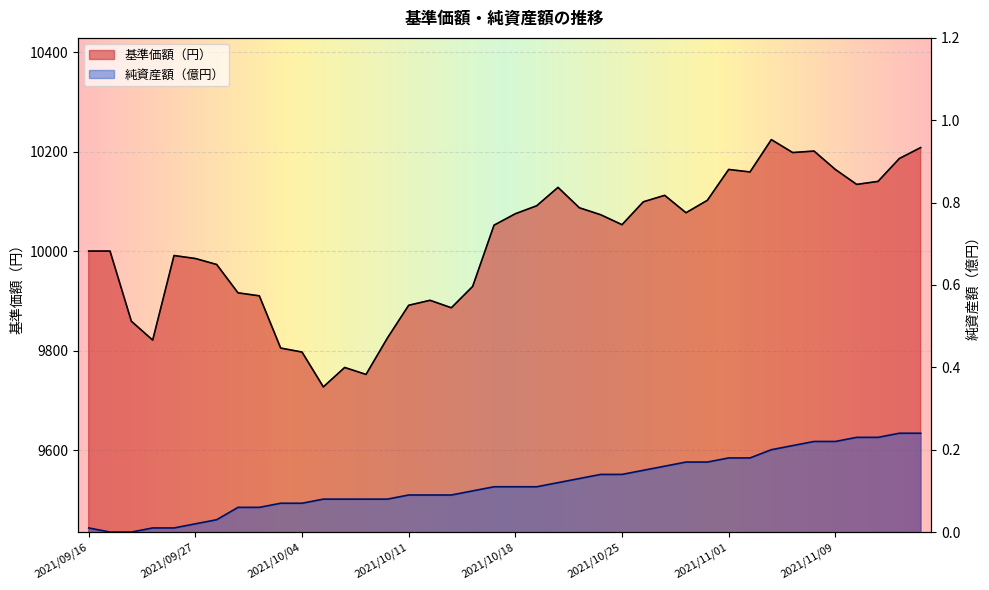

Is it true that 純資産額（億円） equals 0.1 at 2021/11/10?

False